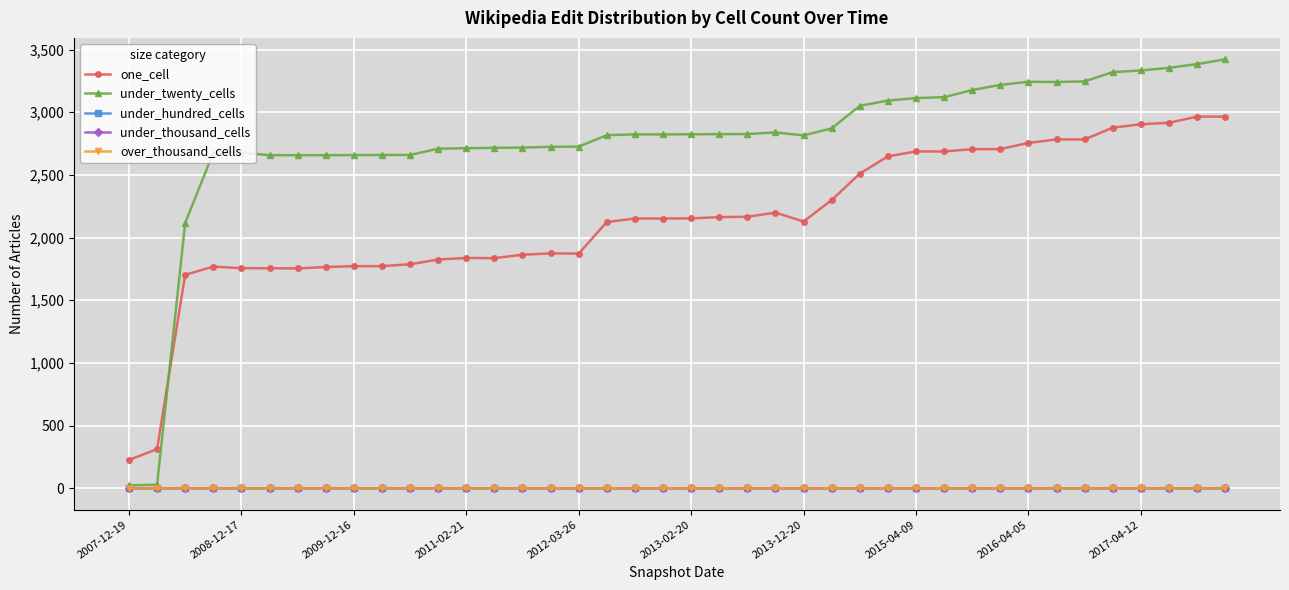

Does the chart have visible grid lines?

Yes